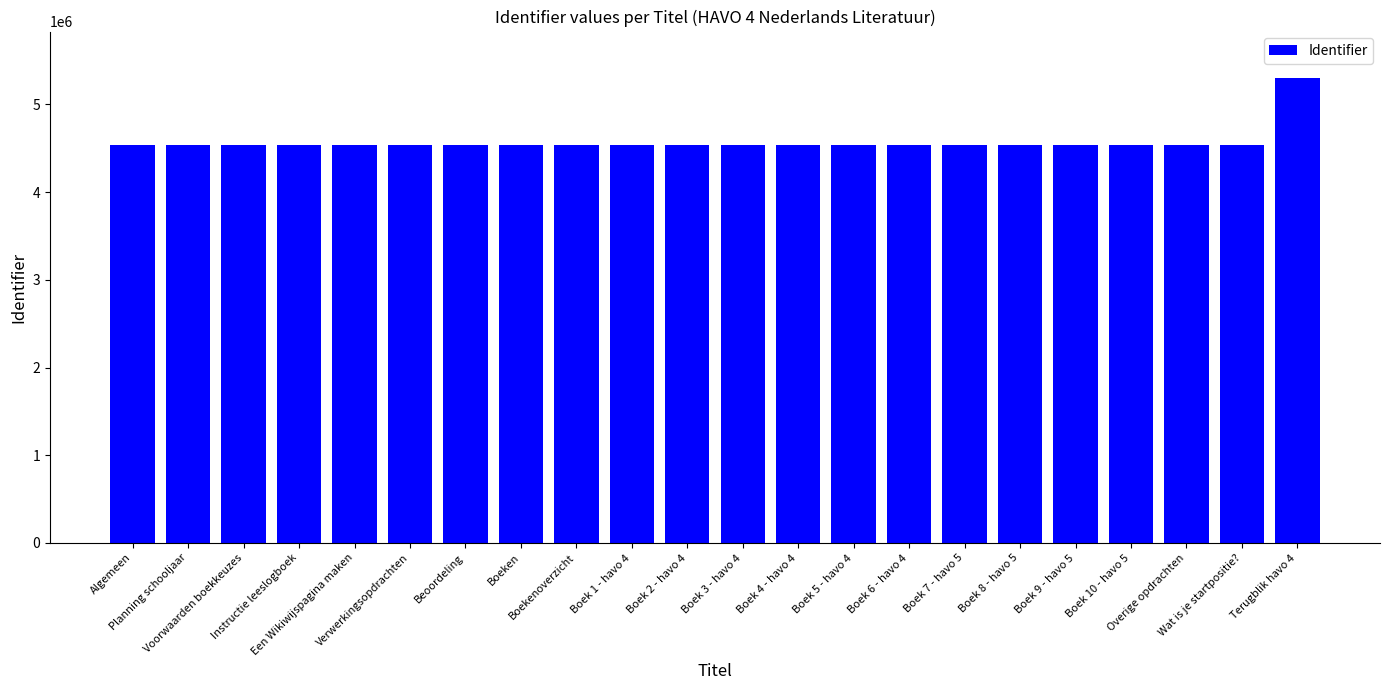

How many values are below 4533234?

11